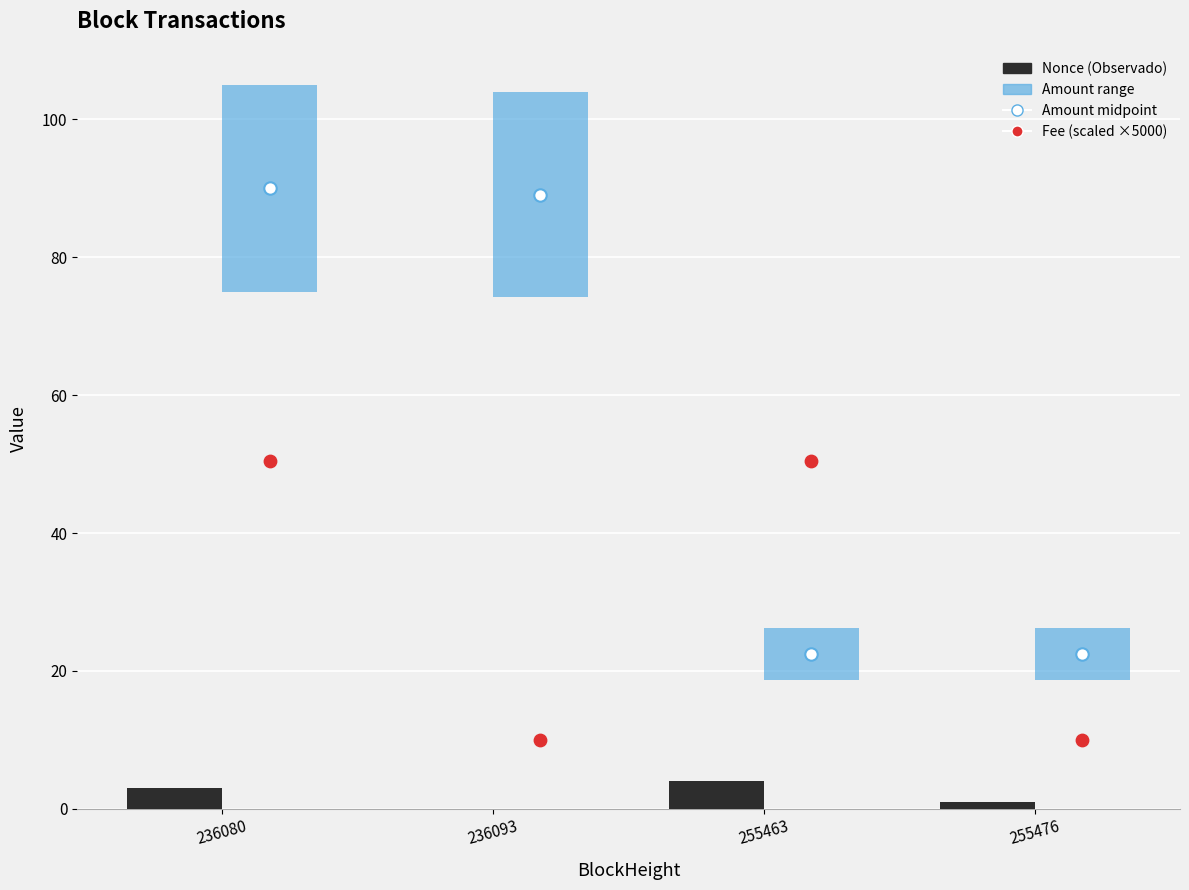

At which category is the sum across all series the highest?

236080